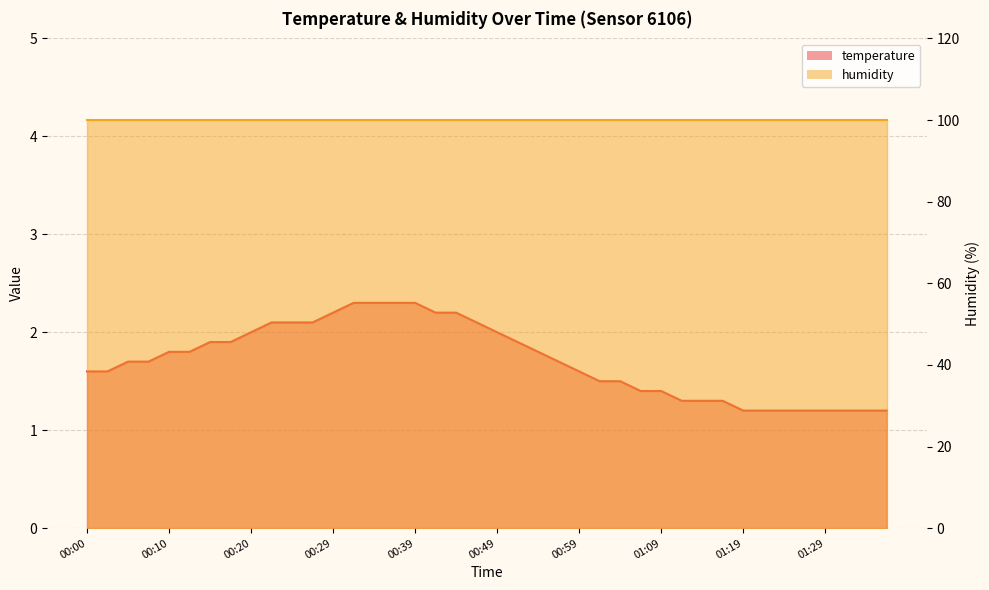

Reading left to right, extract all data points from this chart.

1.6	1.6	1.7	1.7	1.8	1.8	1.9	1.9	2.0	2.1	2.1	2.1	2.2	2.3	2.3	2.3	2.3	2.2	2.2	2.1	2.0	1.9	1.8	1.7	1.6	1.5	1.5	1.4	1.4	1.3	1.3	1.3	1.2	1.2	1.2	1.2	1.2	1.2	1.2	1.2